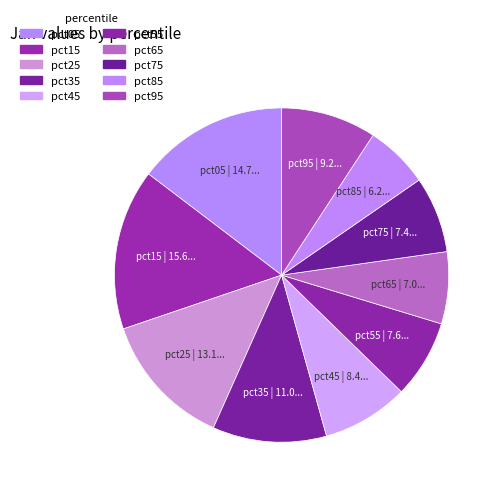

Does pct85 represent more than half of the total?

No